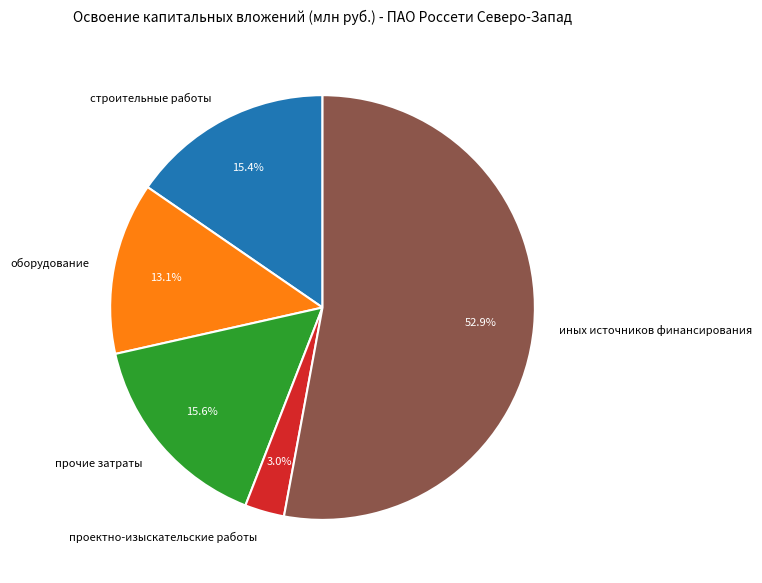

Which has a higher value, иных источников финансирования or оборудование?

иных источников финансирования